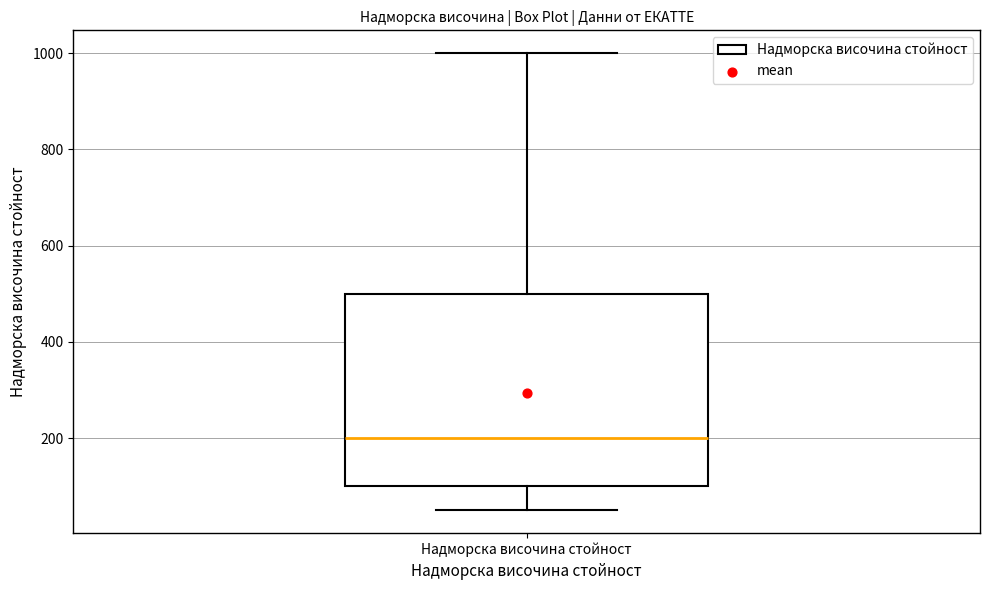

Where does the upper whisker of the box for Надморска височина стойност end on the y-axis? The values are not printed on the chart, so give them approximately, as read against the axis.

1000